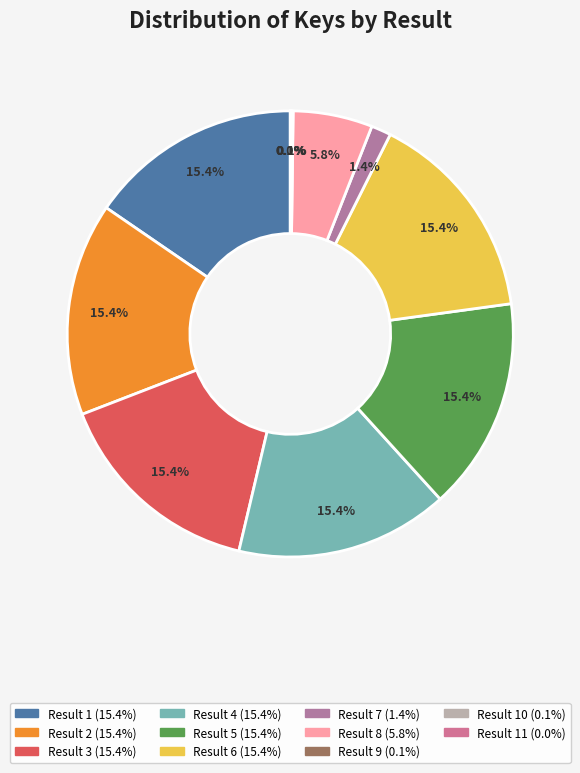

Rank the categories by value from highest to lowest.

Result 1, Result 2, Result 3, Result 4, Result 5, Result 6, Result 8, Result 7, Result 9, Result 10, Result 11